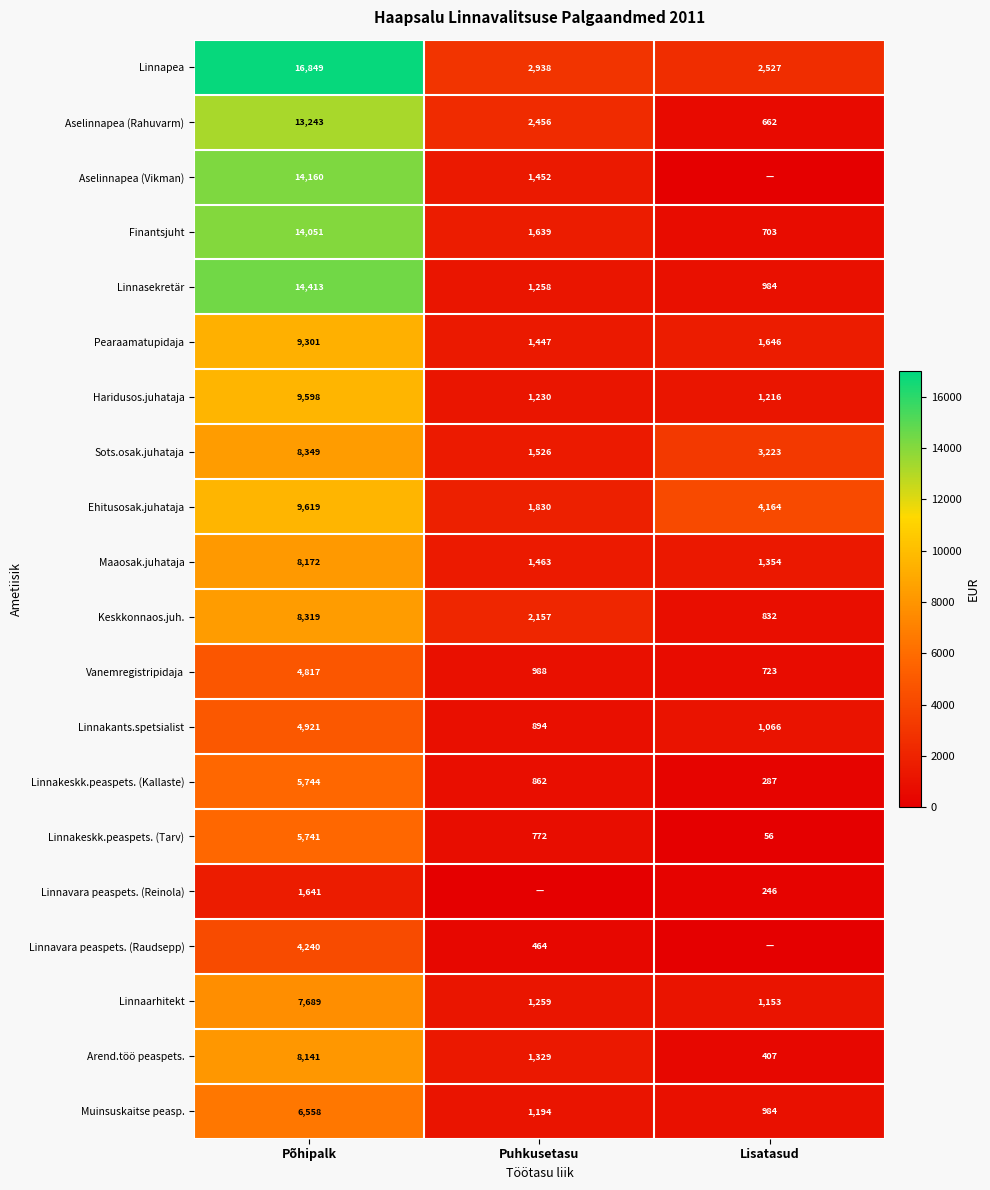

What is the average value of the Linnakants.spetsialist series?

2294